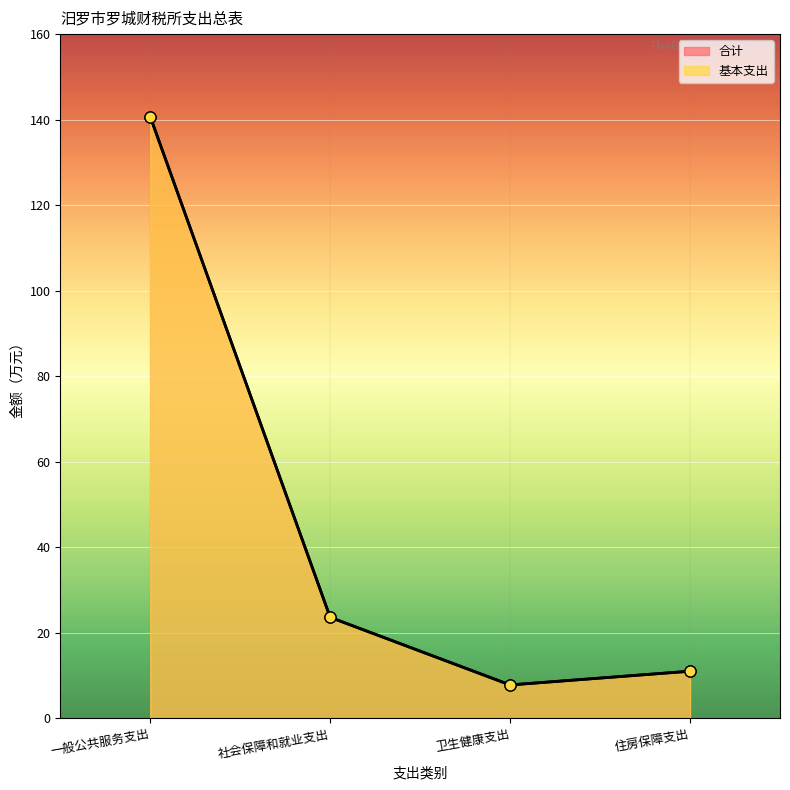

List the labels in order of 基本支出 value, smallest first.

卫生健康支出, 住房保障支出, 社会保障和就业支出, 一般公共服务支出